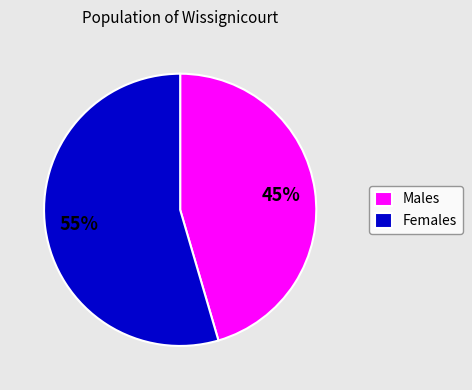

Is there a majority slice in this chart?

Yes